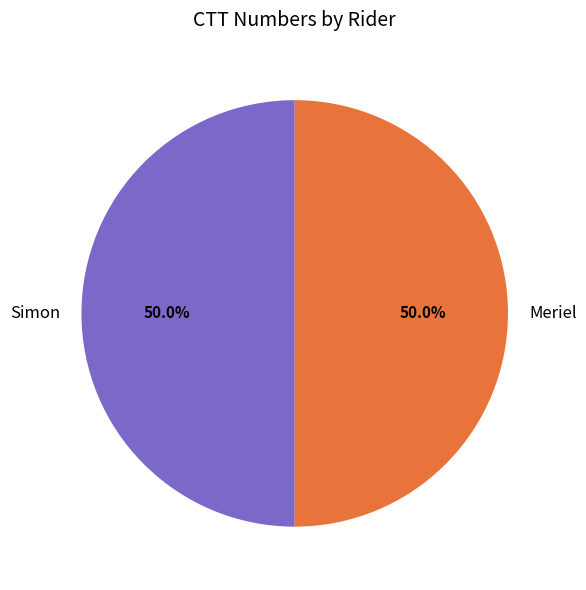

How much of the chart is everything except Meriel?

50.0%